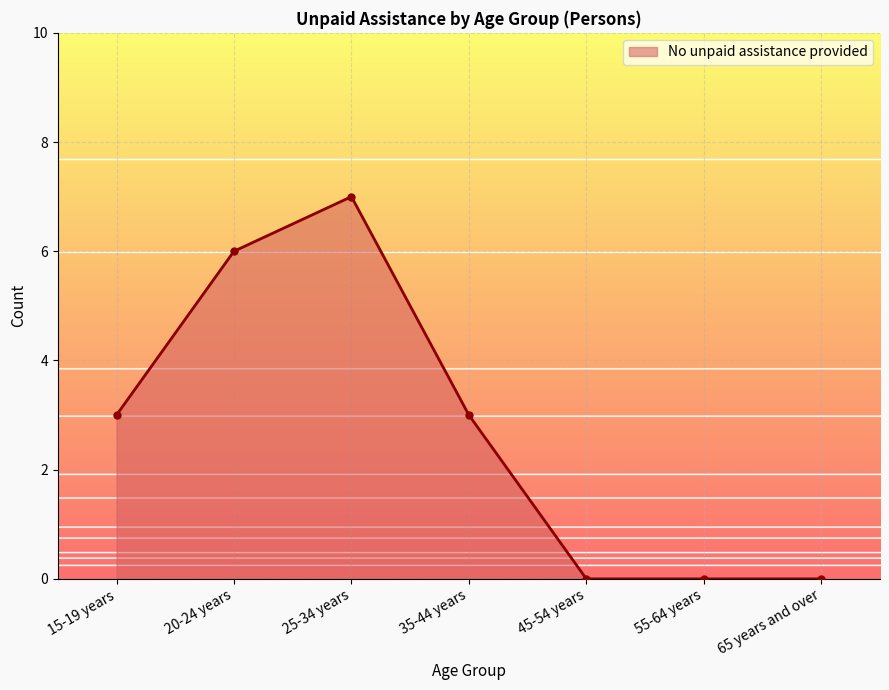

How many lines are shown in the chart?

1